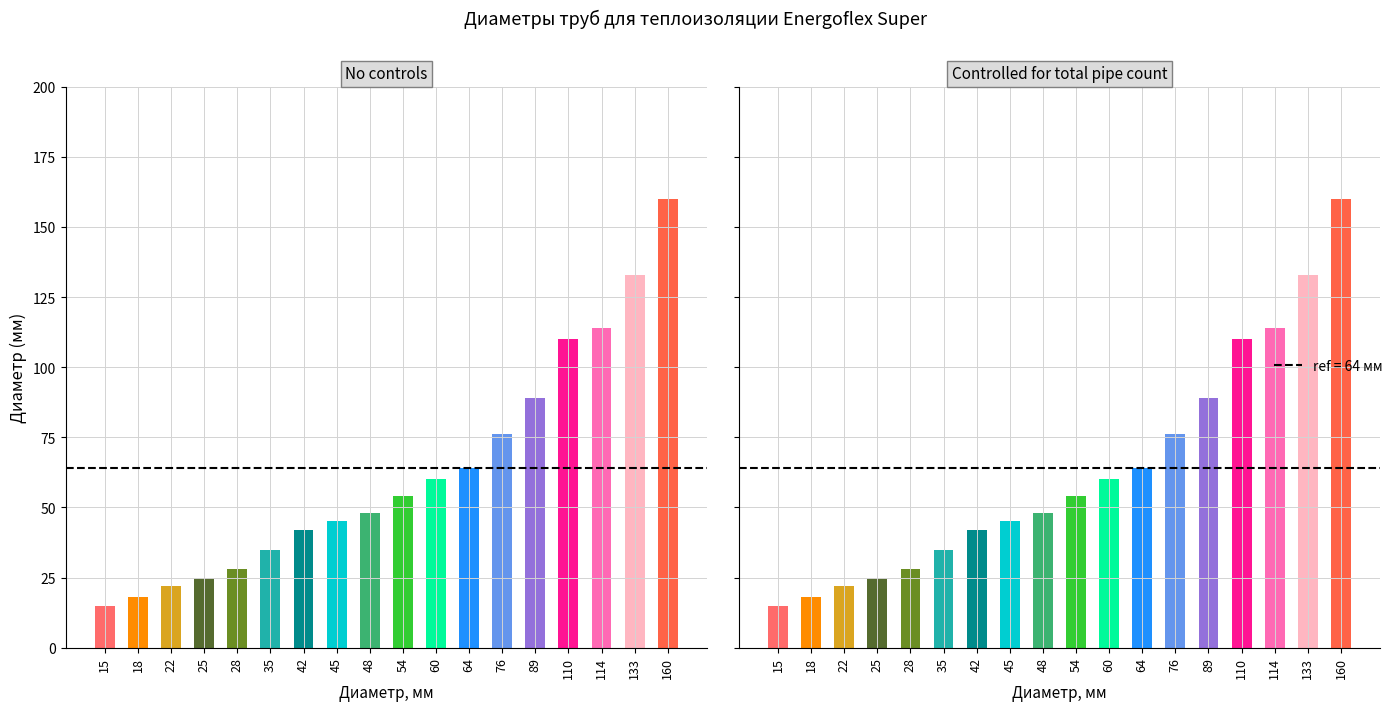

Reading left to right, what are all the values shown in this chart?

15=15	18=18	22=22	25=25	28=28	35=35	42=42	45=45	48=48	54=54	60=60	64=64	76=76	89=89	110=110	114=114	133=133	160=160